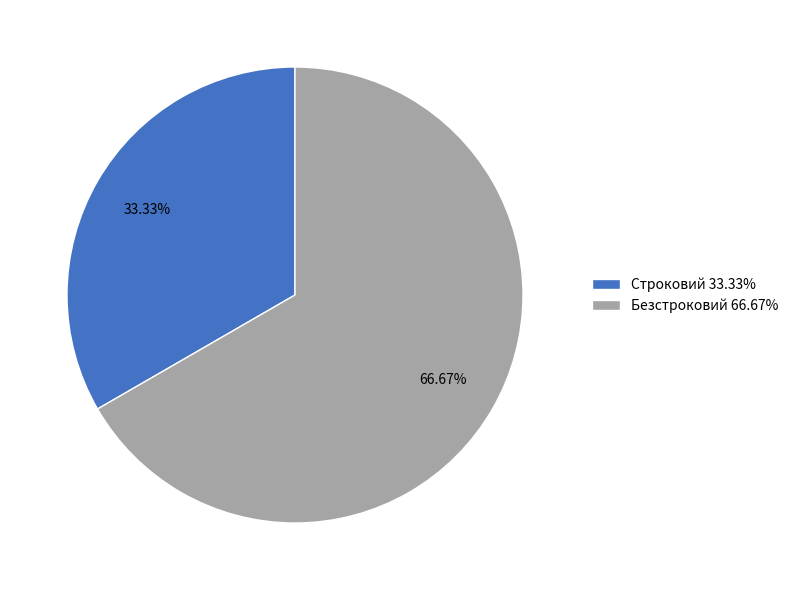

To the nearest percent, what is the difference between the largest and smallest slice percentages?

33%